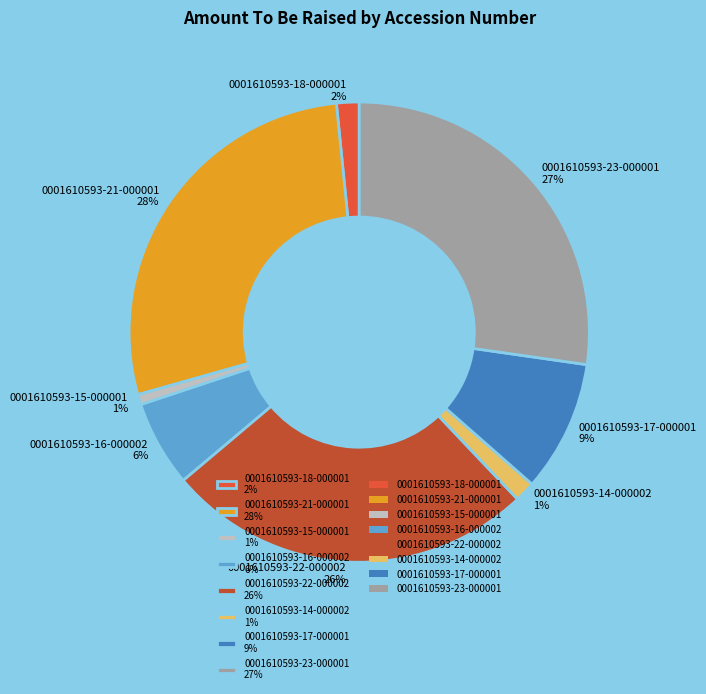

To the nearest percent, what percentage of the pie is 0001610593-16-000002?

6%